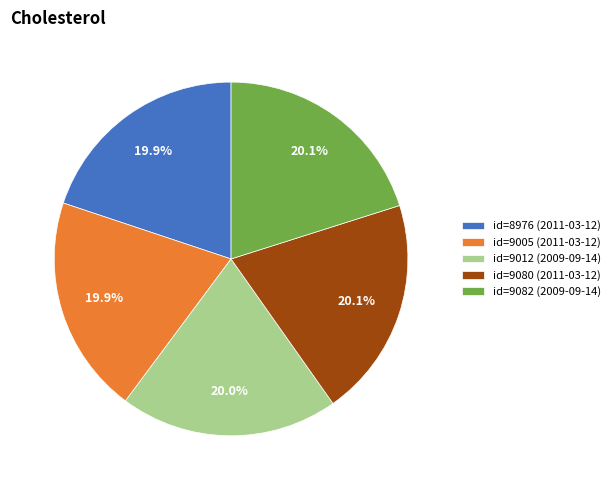

Does any single category account for the majority?

No